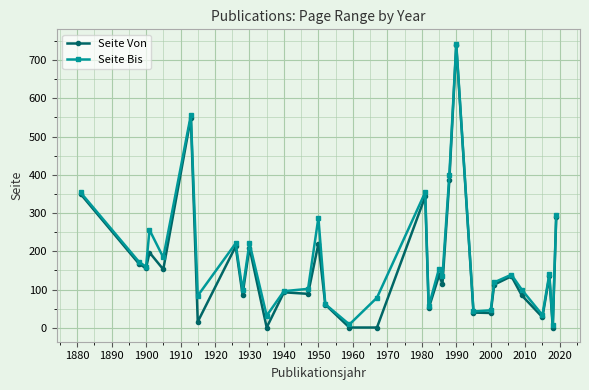

What is the greatest value displayed?

743.0